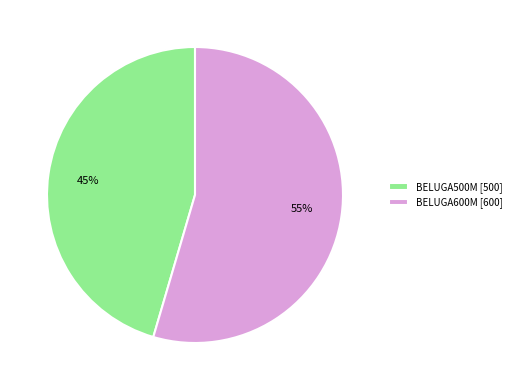

Do 45% and 55% together represent more than half of the pie?

Yes